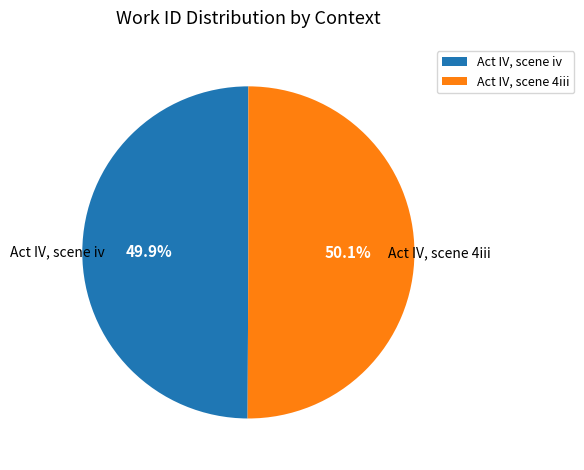

To the nearest percent, what is the average slice percentage?

50%